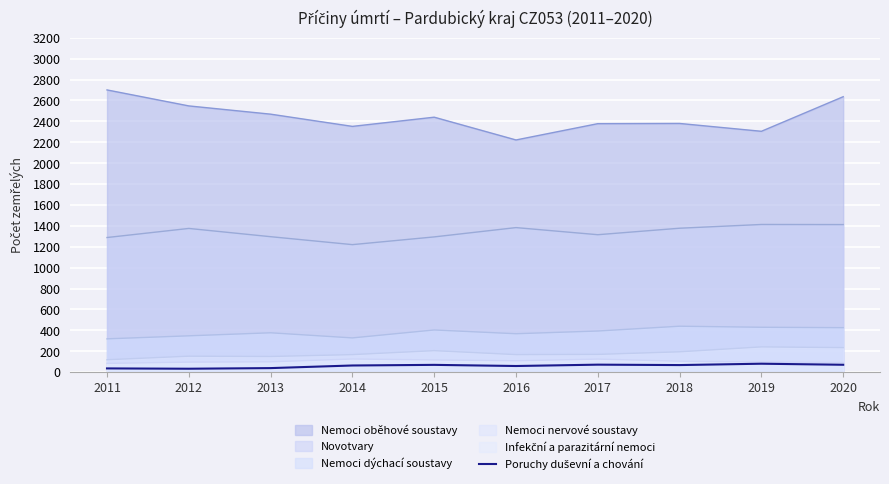

What is the smallest value displayed?

32